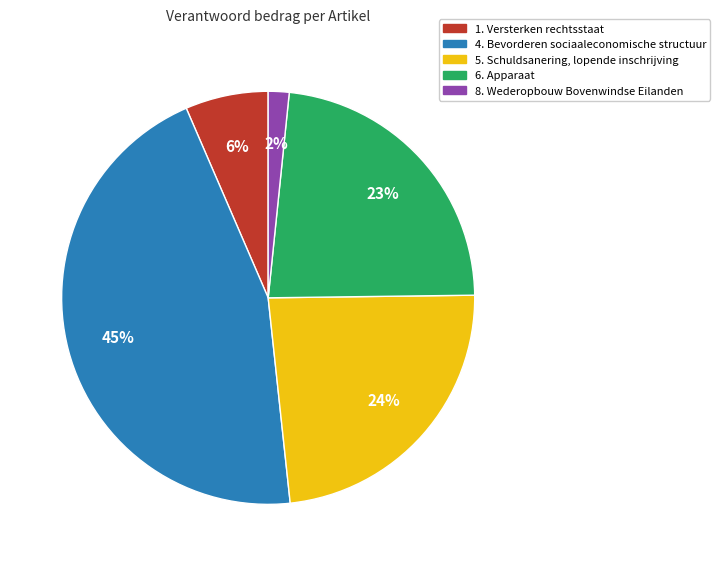

What is the ratio of the value at 4. Bevorderen sociaaleconomische structuur to the value at 6. Apparaat?

2.0